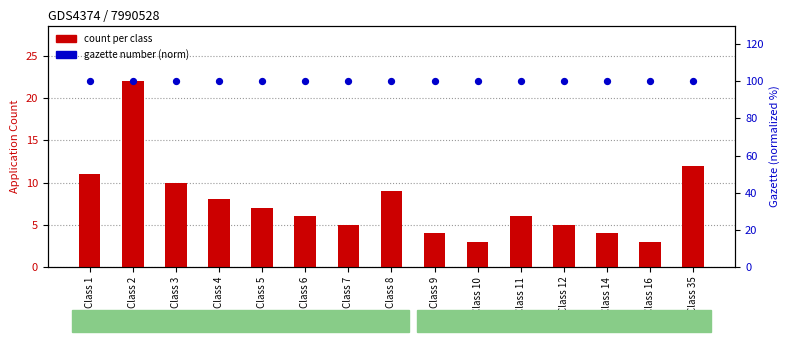

What is the total value across all series at Class 11?

106